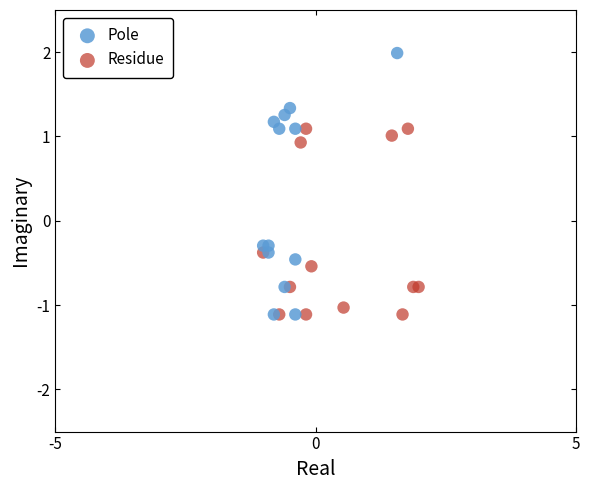

Which series has the widest spread of Y values?

Pole